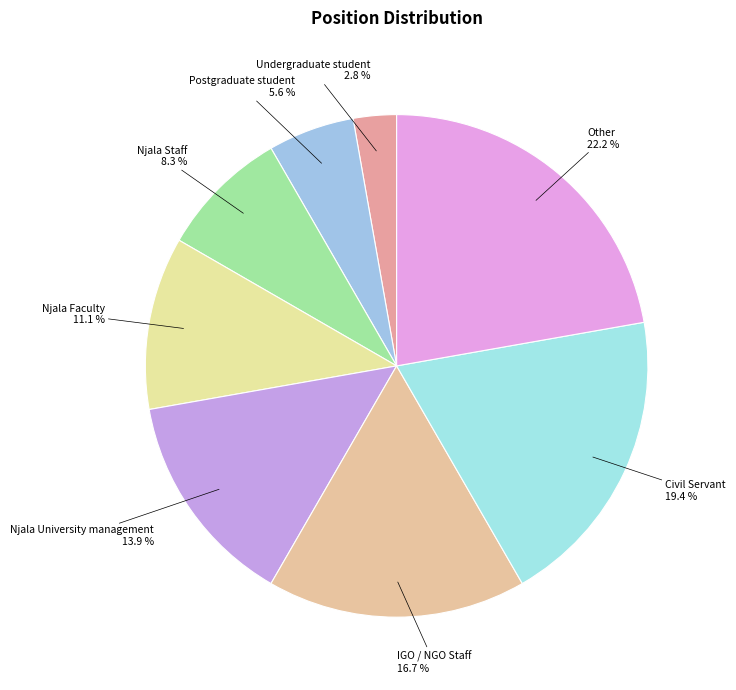

Count the number of slices in the pie.

8